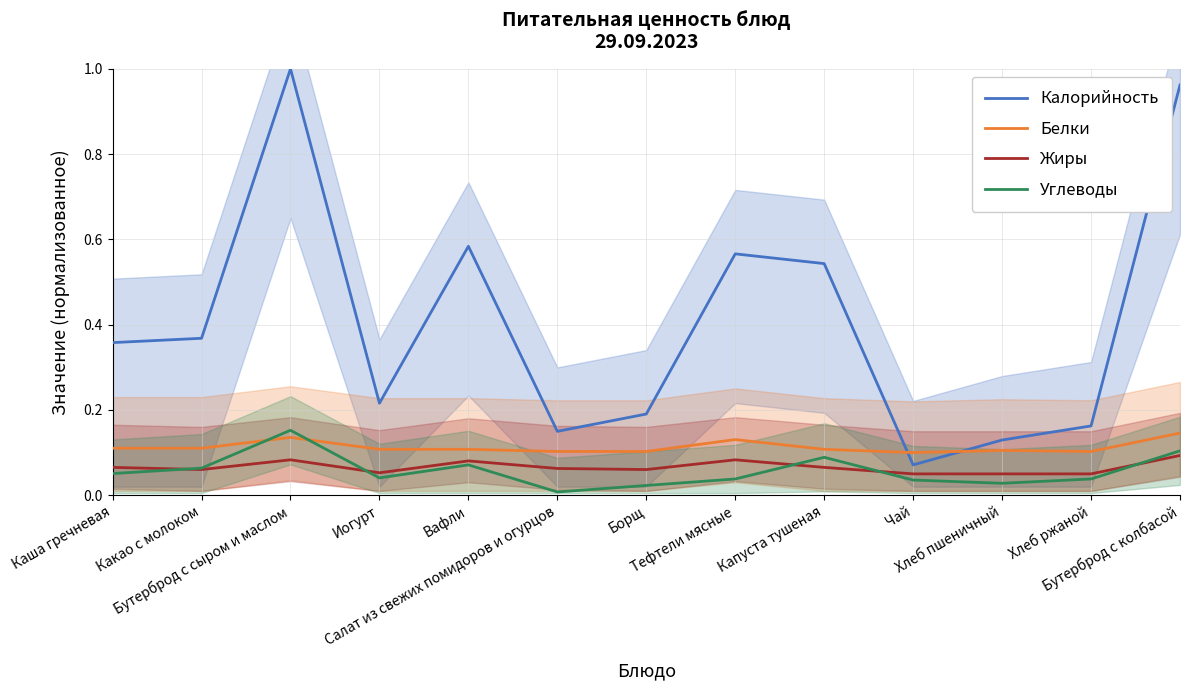

Count the Жиры values in the range 0 to 1.

13